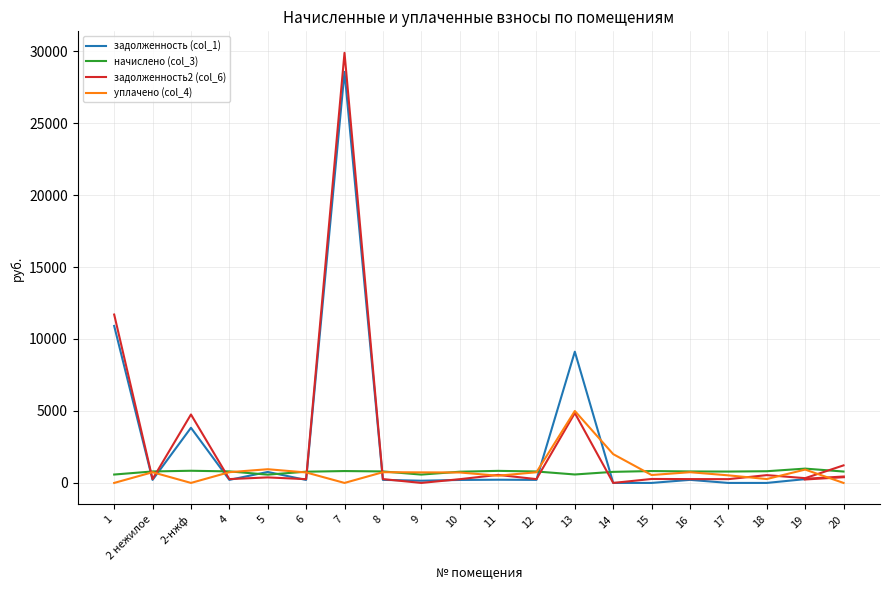

Between which two adjacent categories do начислено (col_3) and задолженность (col_1) first intersect?

1 and 2 нежилое